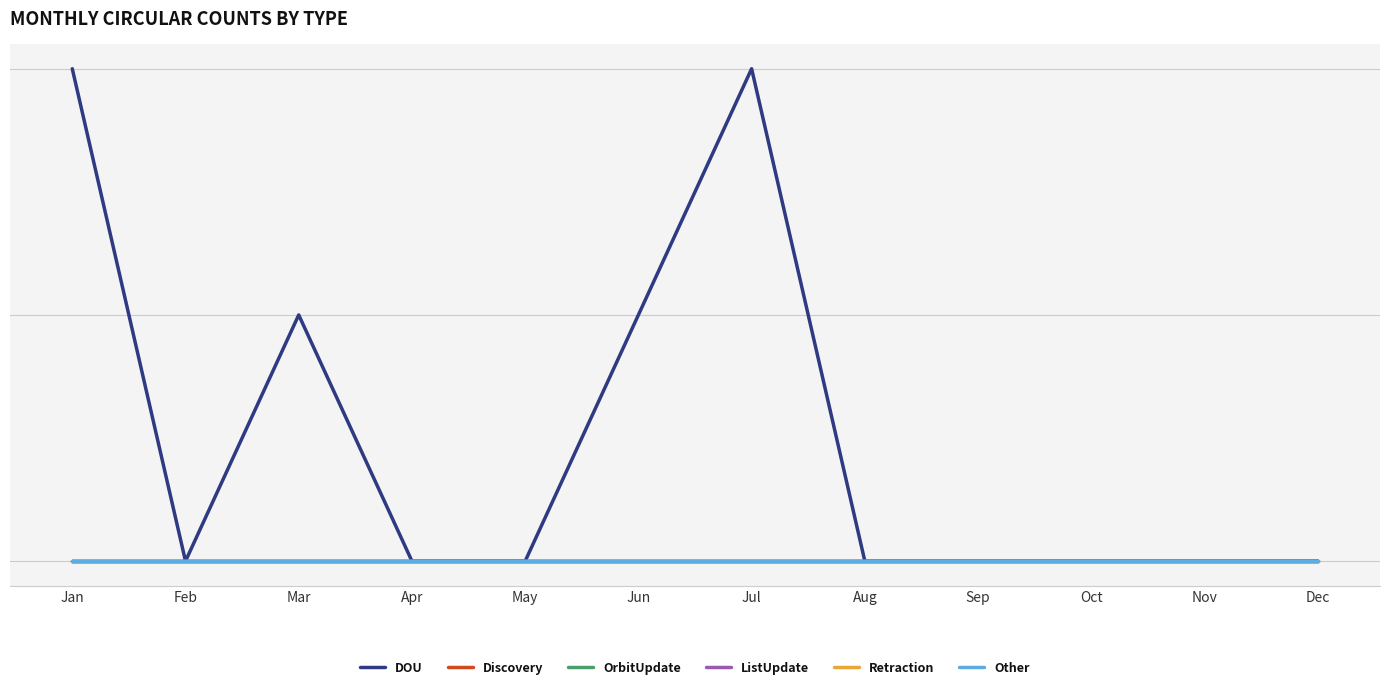

At which category does DOU reach its first local peak?

Mar